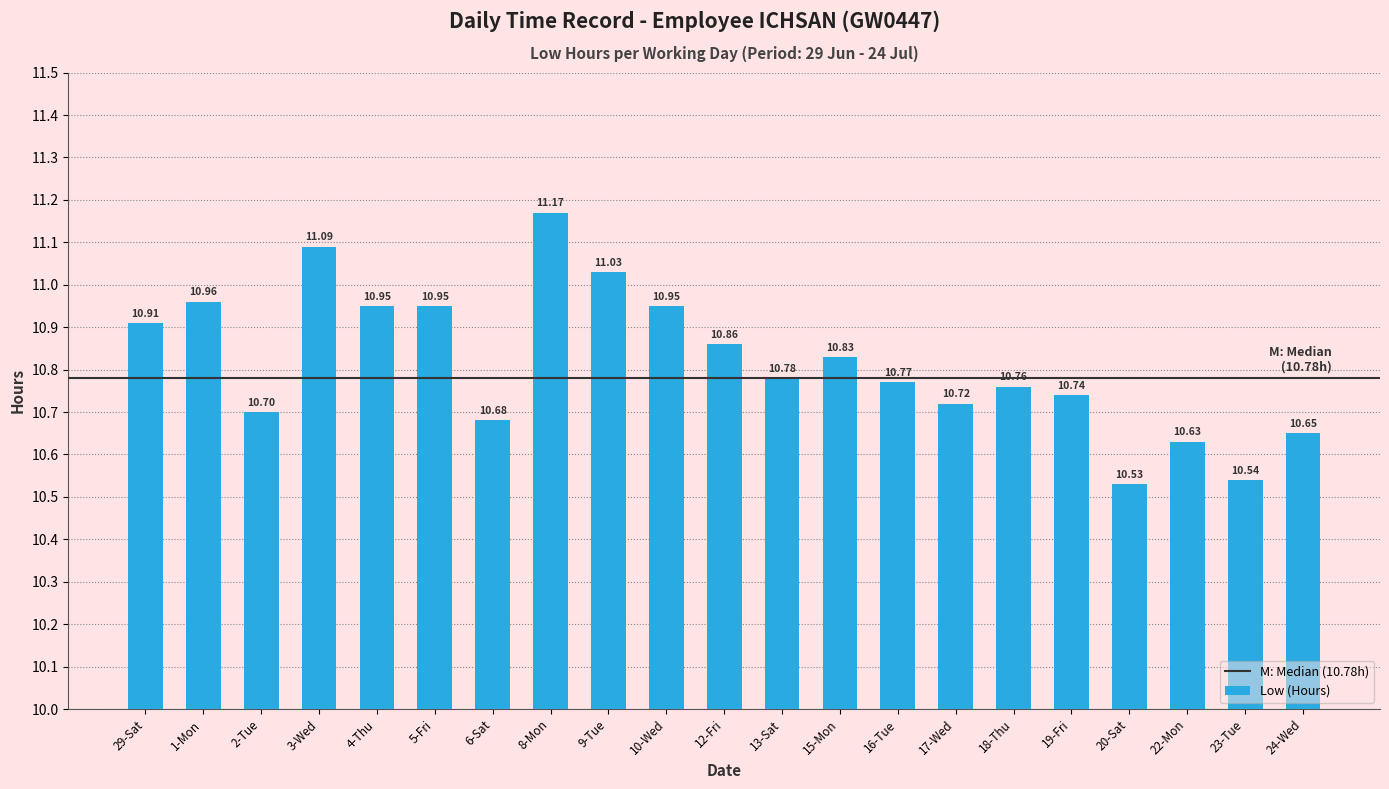

What is the label of the 5th bar from the right?

19-Fri